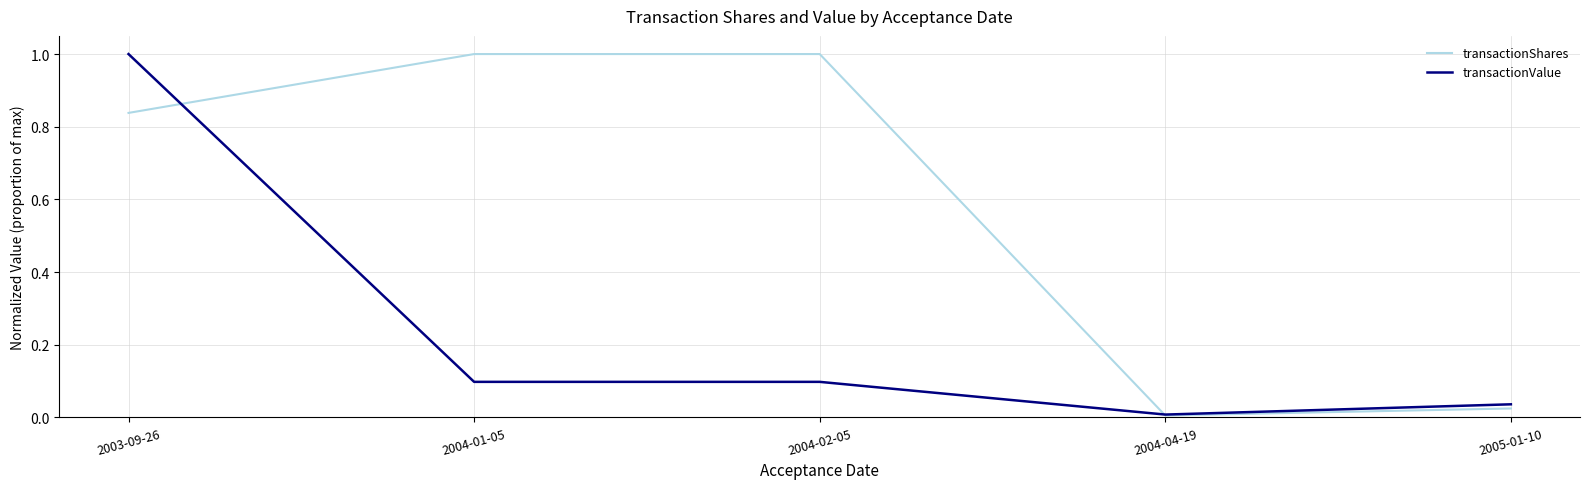

Which series ends up on top after the final intersection of transactionShares and transactionValue?

transactionValue